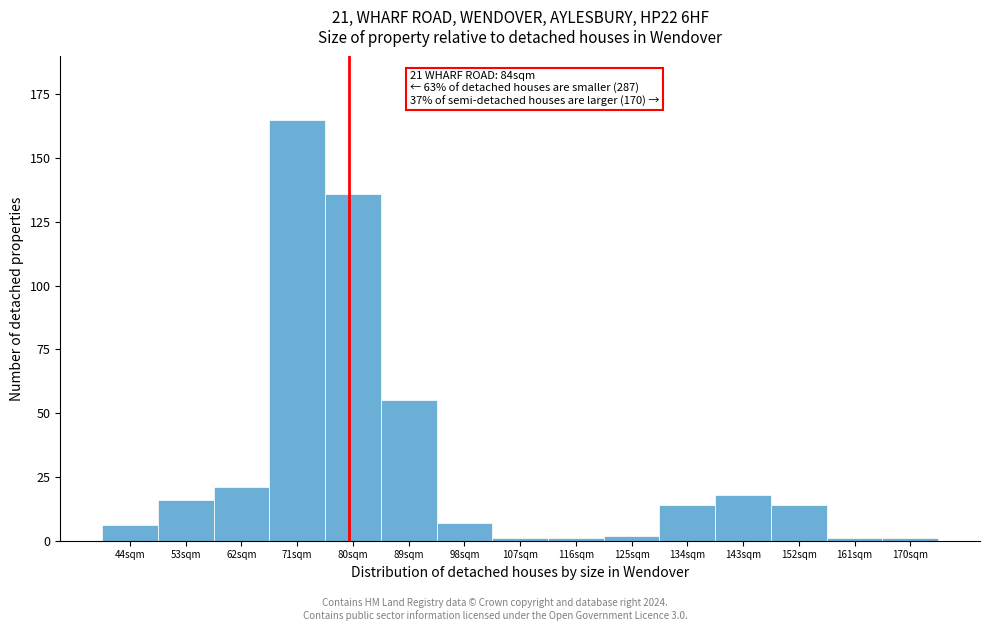

Reading right to left, extract all data points from this chart.

170sqm=1	161sqm=1	152sqm=14	143sqm=18	134sqm=14	125sqm=2	116sqm=1	107sqm=1	98sqm=7	89sqm=55	80sqm=136	71sqm=165	62sqm=21	53sqm=16	44sqm=6